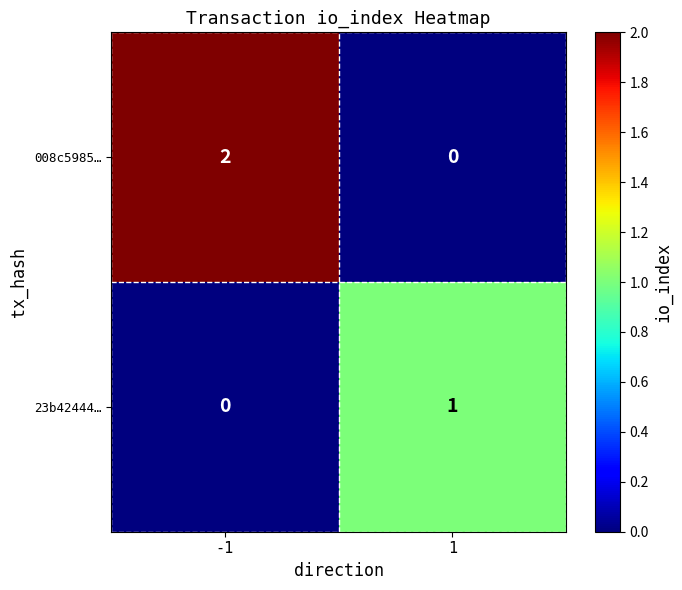

Which series has the largest range (max minus min)?

008c5985…